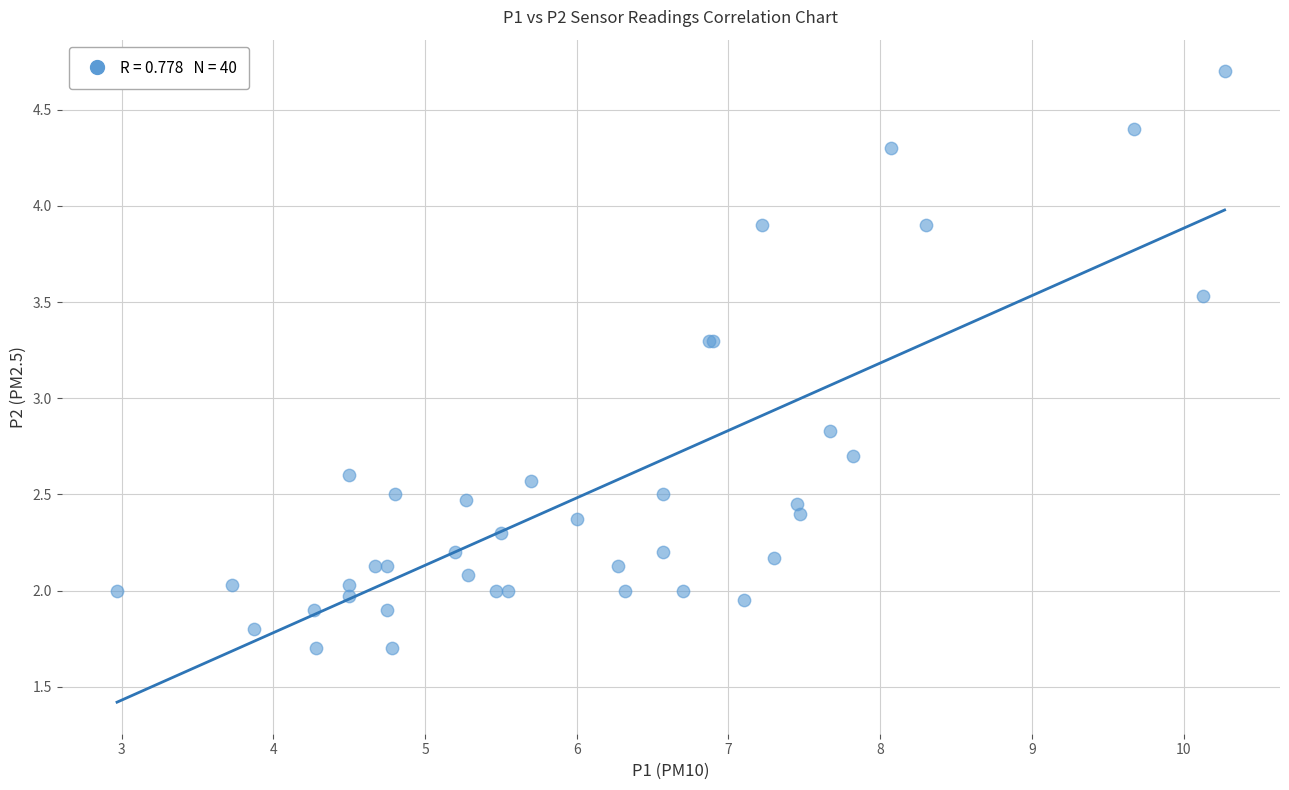

What Y value in the scatter plot is closest to 3?

2.8